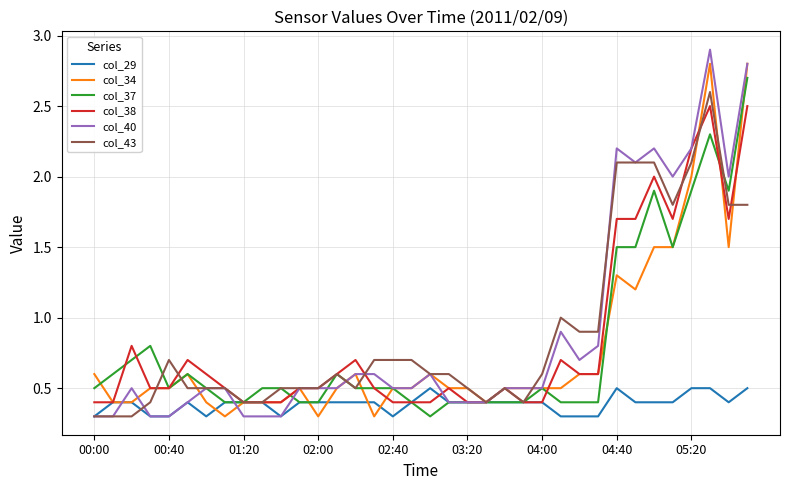

True or false: col_34 has more than 0 points higher than both neighbors.

True